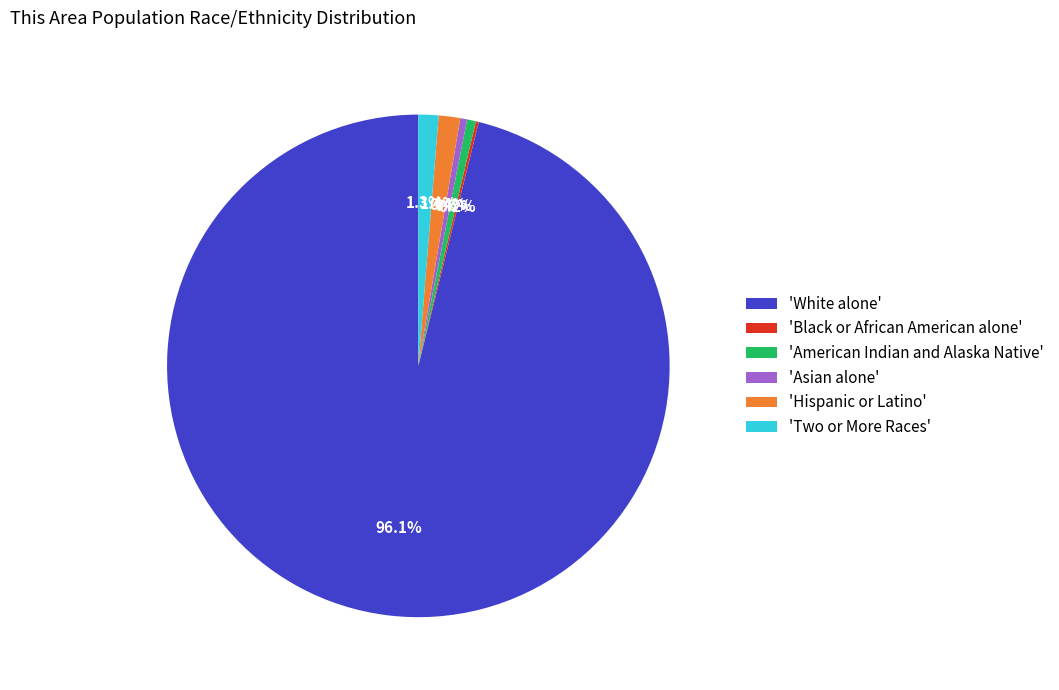

How much of the chart is everything except 'American Indian and Alaska Native'?

99.4%